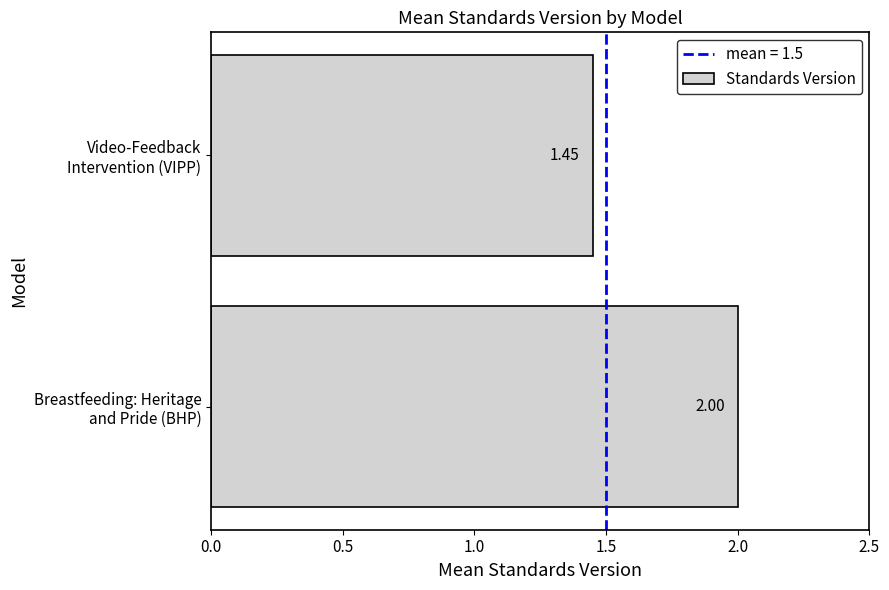

What is the greatest value displayed?

2.0